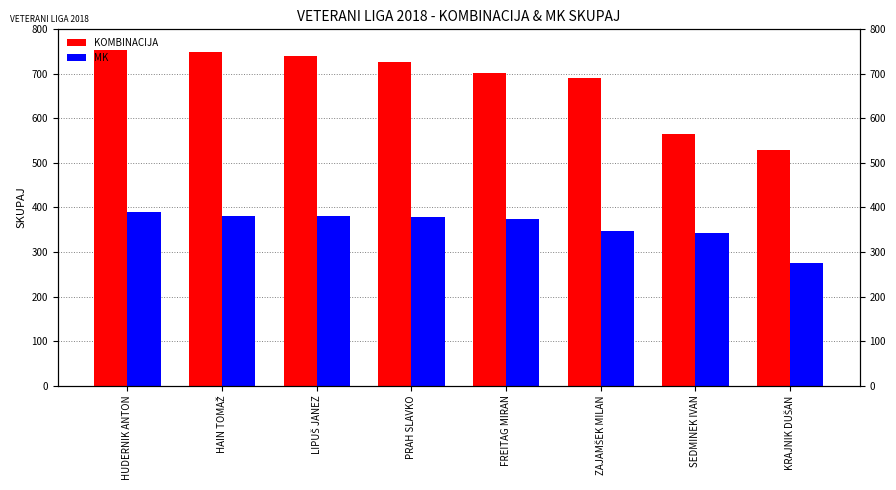

Between LIPUŠ JANEZ and FREITAG MIRAN, which is larger?

LIPUŠ JANEZ